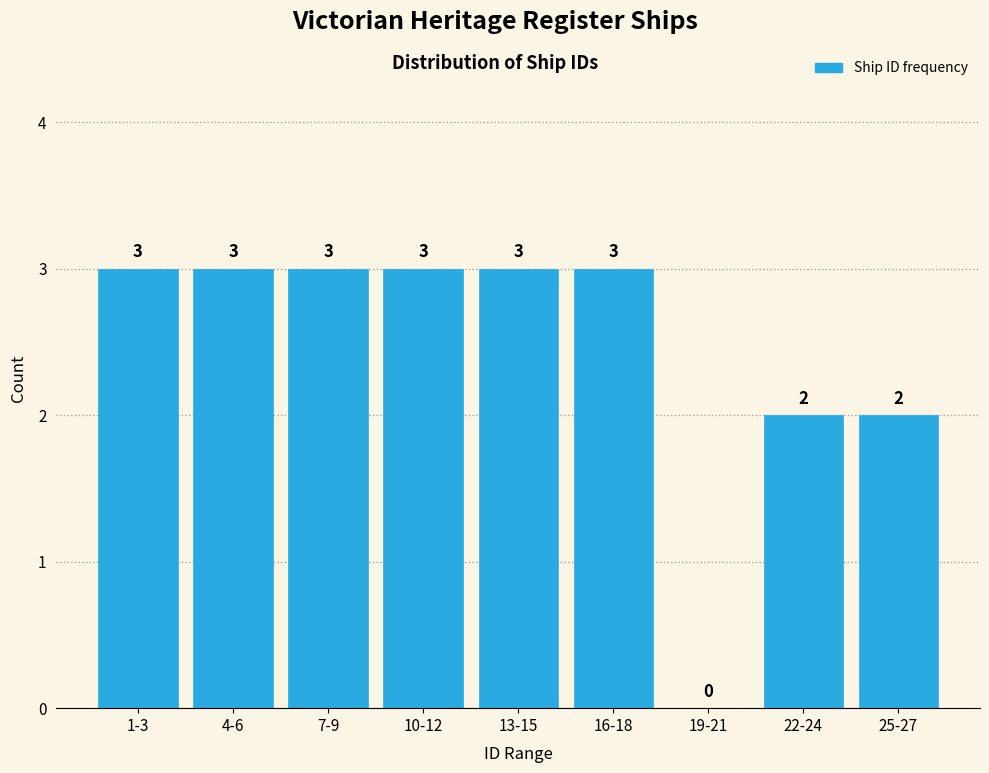

Reading right to left, list all the values displayed in this chart.

25-27=2	22-24=2	19-21=0	16-18=3	13-15=3	10-12=3	7-9=3	4-6=3	1-3=3